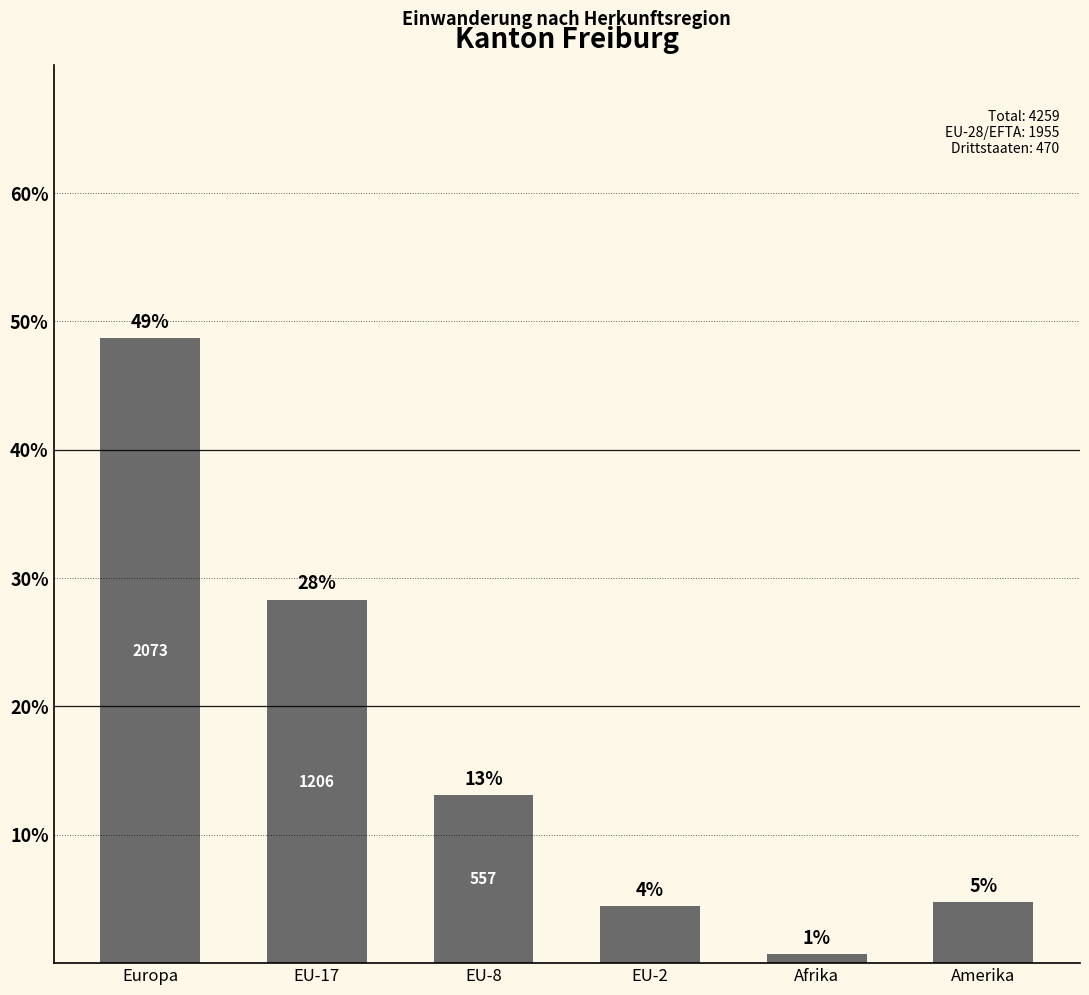

Does the chart contain any negative values?

No